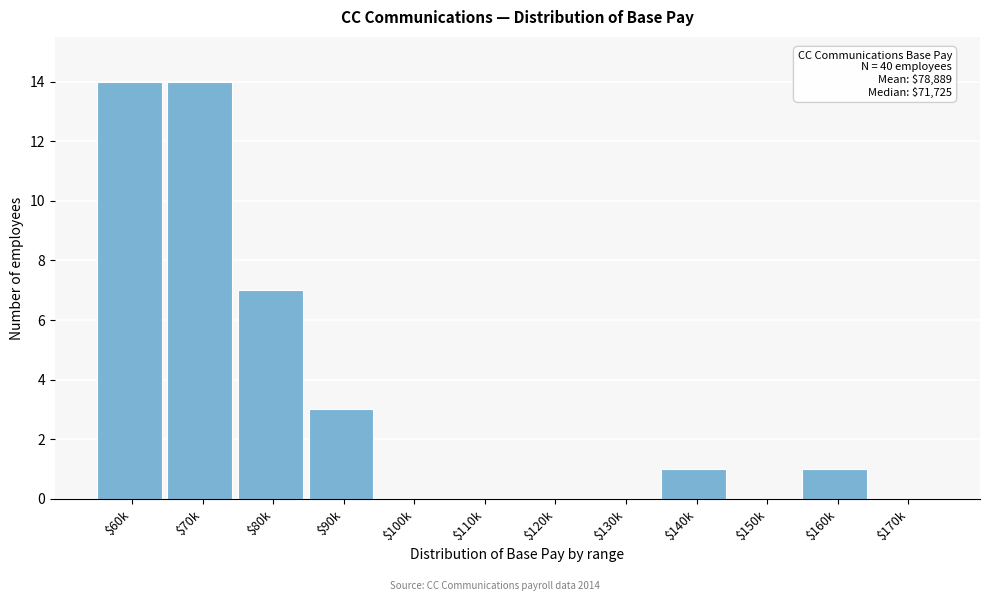

What is the greatest value displayed?

14